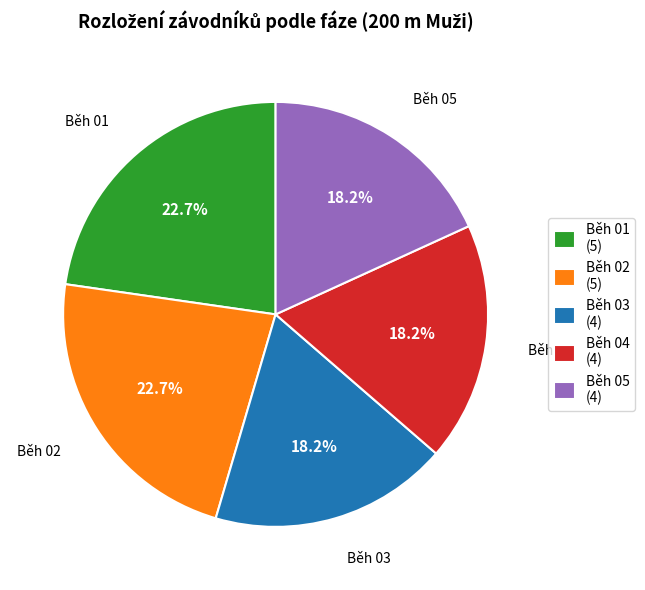

How much of the chart is everything except Běh 01?

77.3%